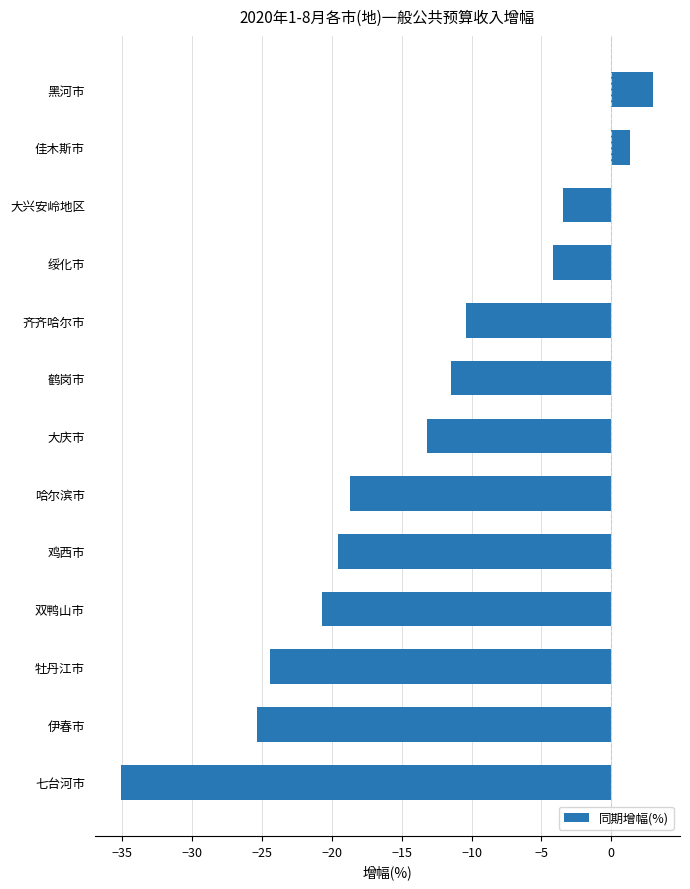

What is the sum of the values at 哈尔滨市 and 大兴安岭地区?

-22.1